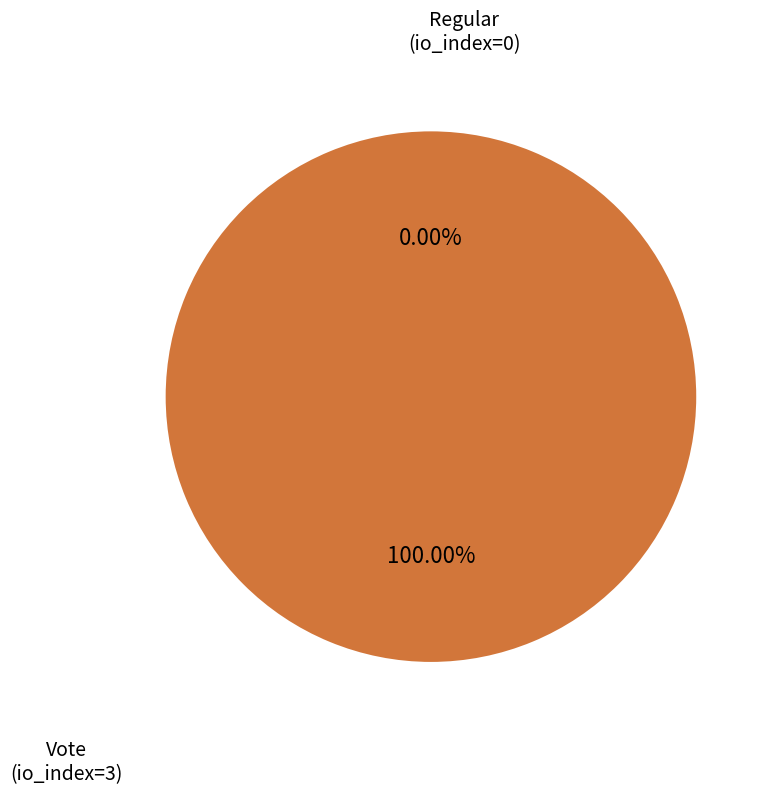

How many segments does this pie chart have?

2